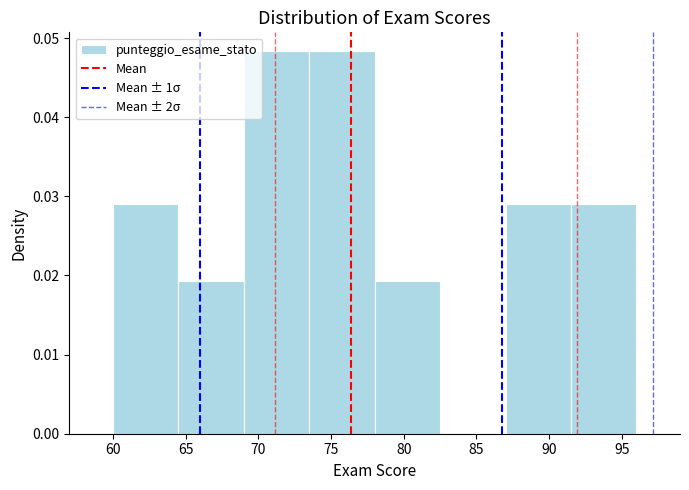

What is the height of the bar covering 69.0 to 73.5 on the x-axis? The values are not printed on the chart, so give them approximately, as read against the axis.

0.048